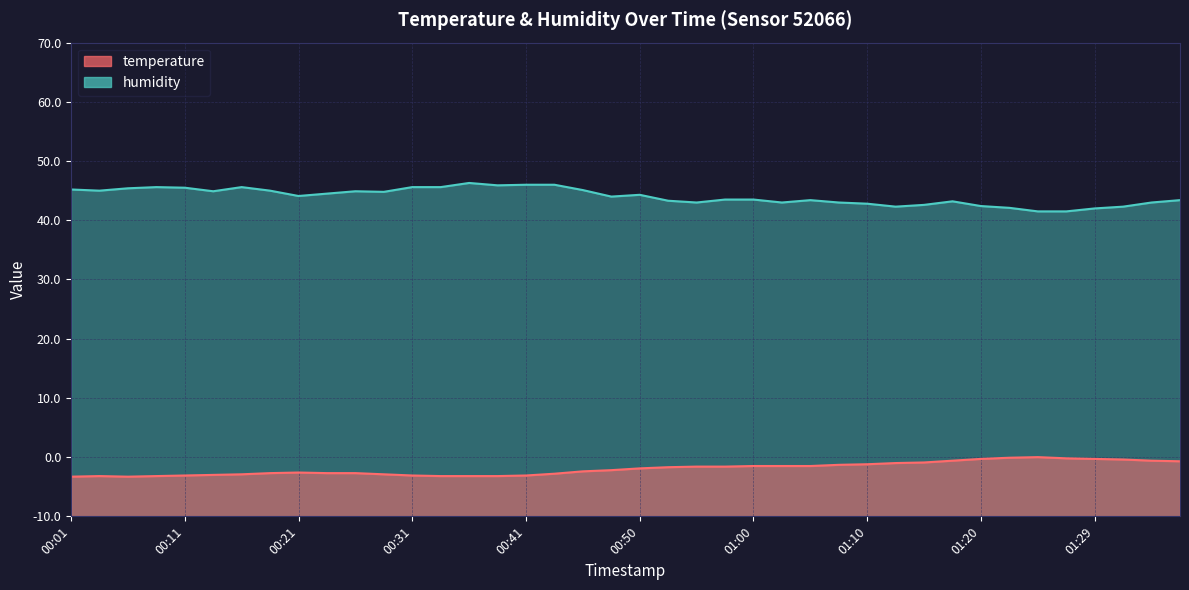

True or false: humidity has a value of 73.0 at 01:03.

True